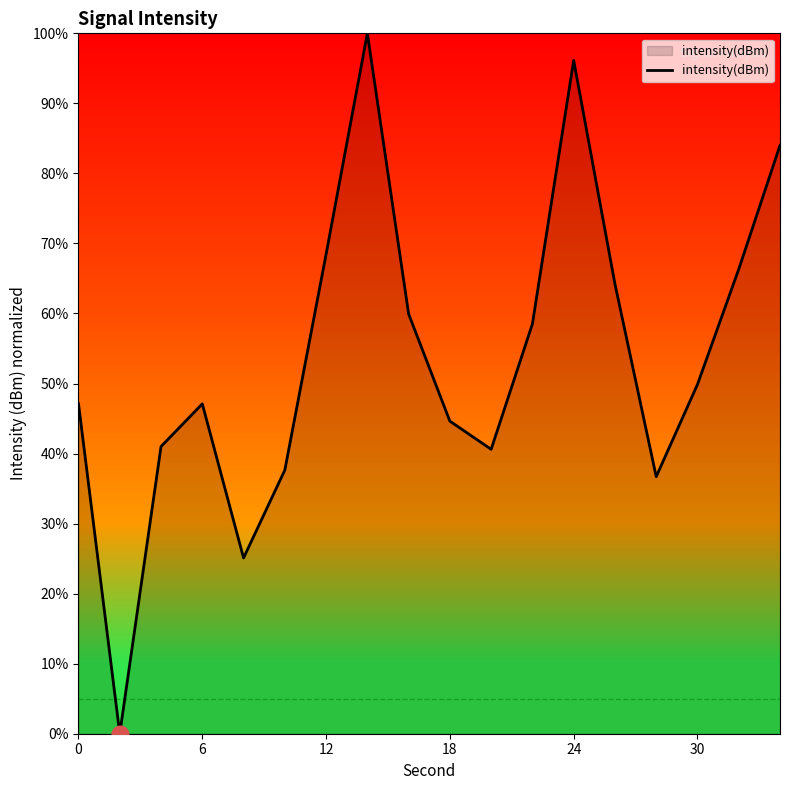

What is the difference between the maximum and minimum values?

100.0